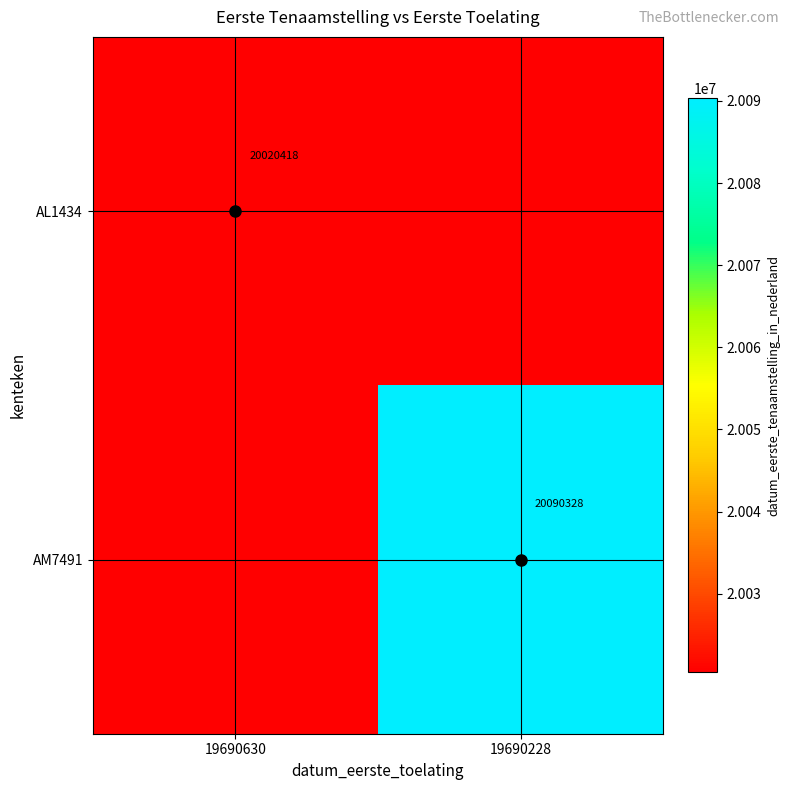

The value of AL1434 at 19690630 is 20020418. True or false?

True